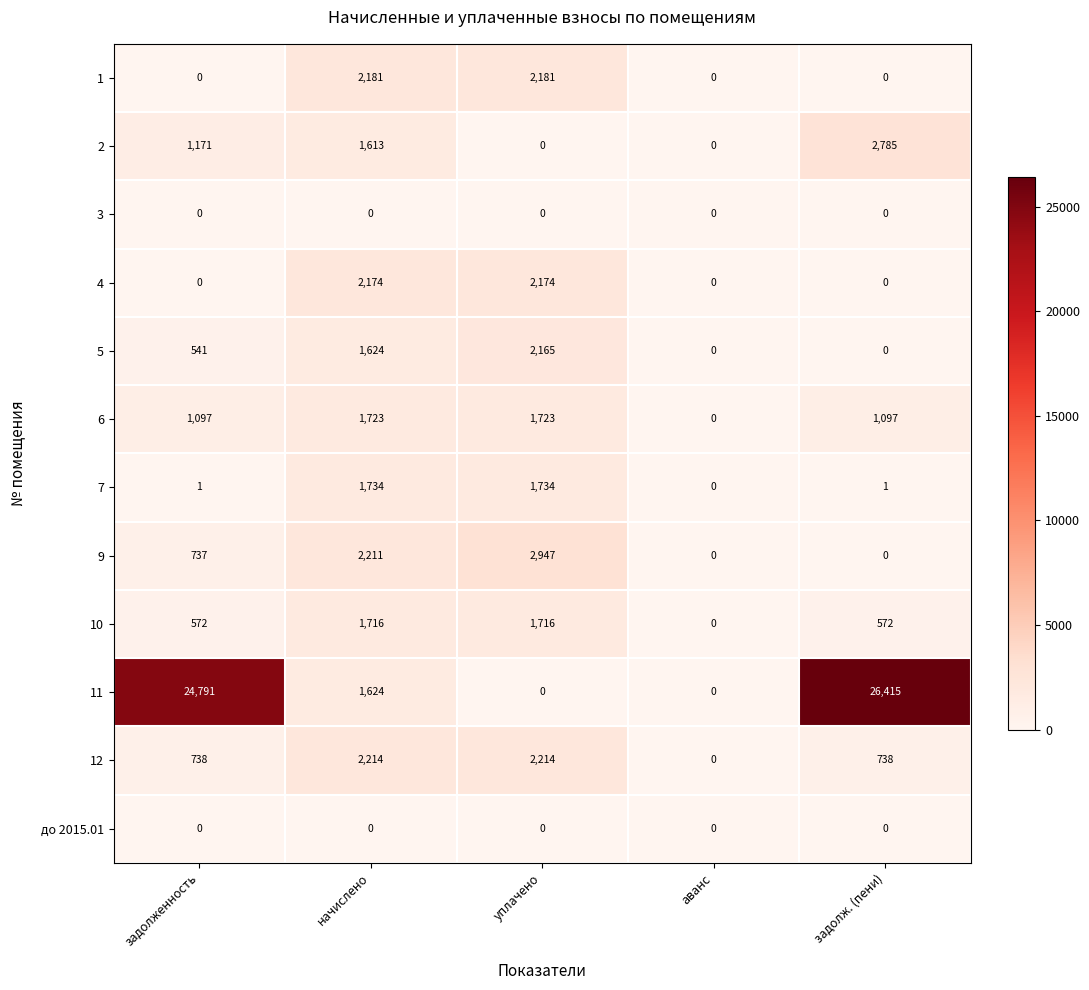

The value of 2 at задолженность is 2042. True or false?

False